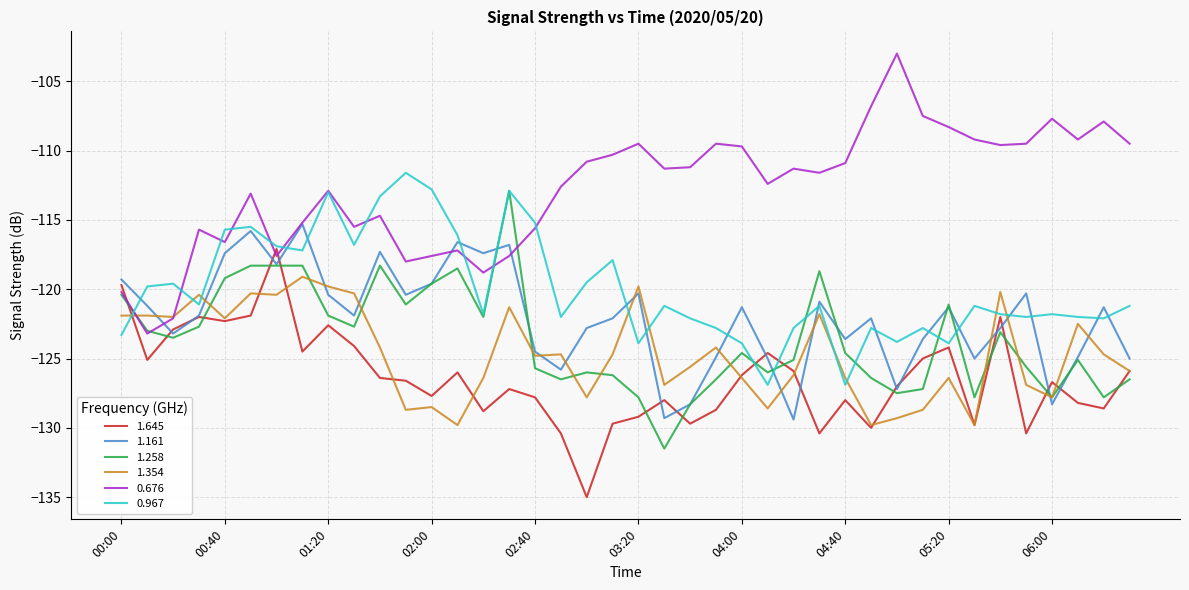

Is this an area chart (filled region under the line)?

No